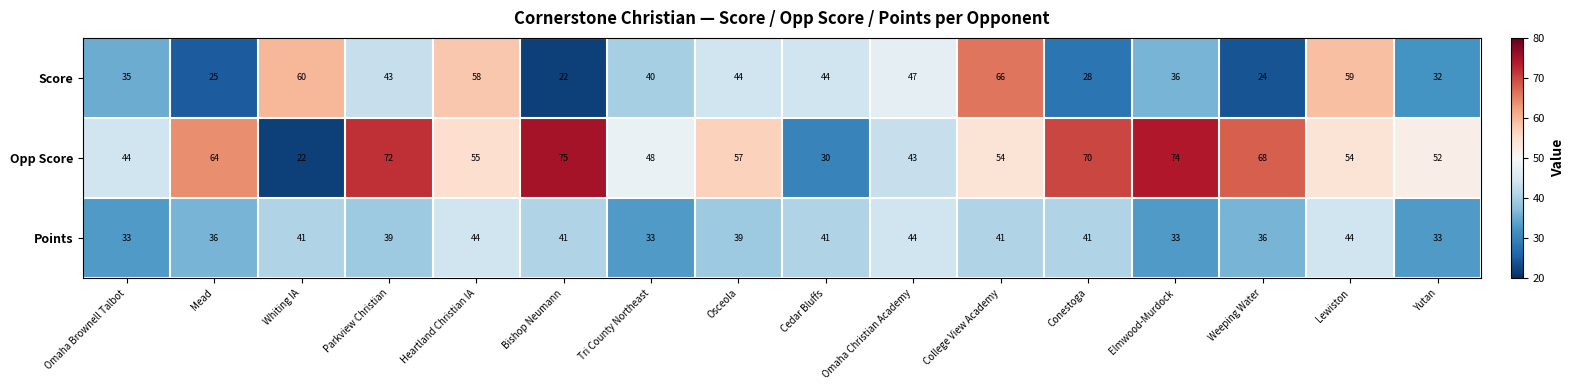

Which series changed the most between Heartland Christian IA and Tri County Northeast?

Score